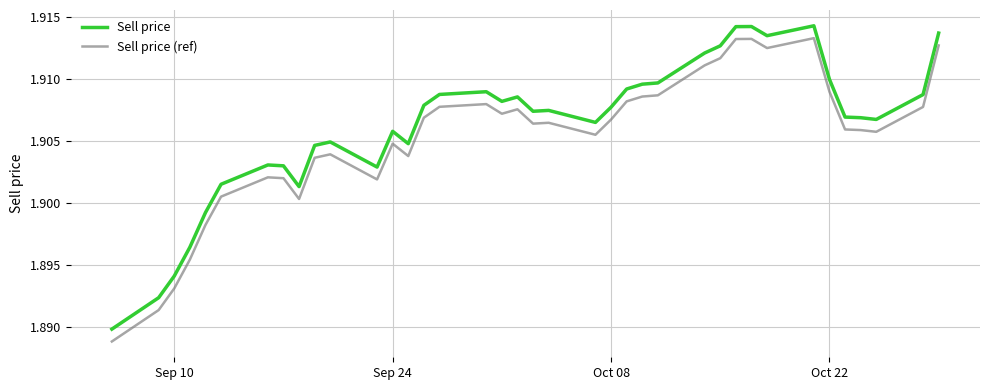

True or false: Sell price and Sell price (ref) cross at least once.

False